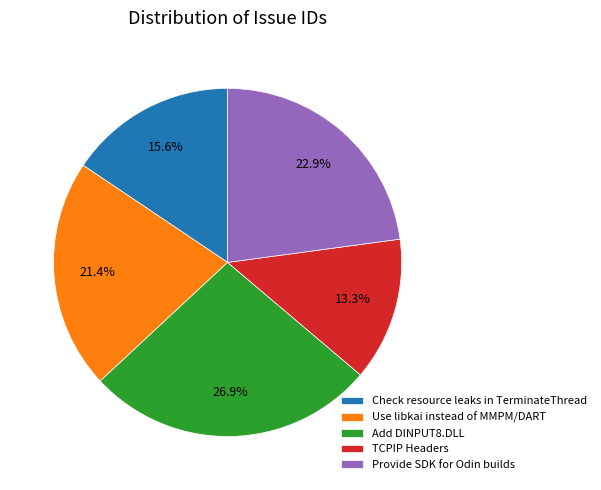

Is there any slice that represents more than half of the pie?

No